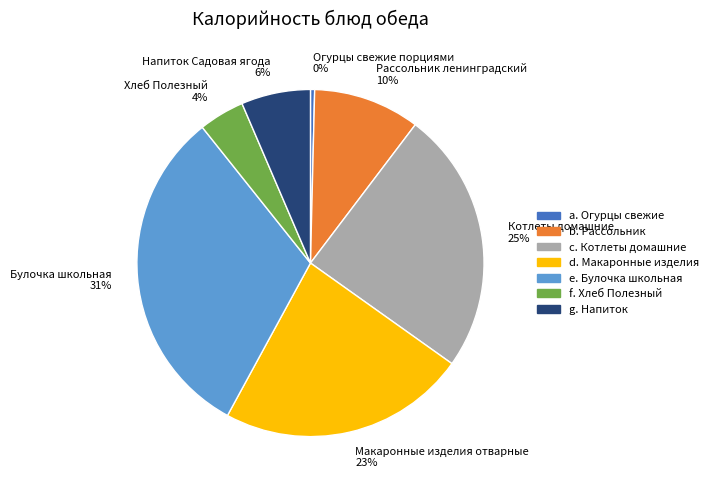

Which category has the biggest portion of the pie?

Булочка школьная